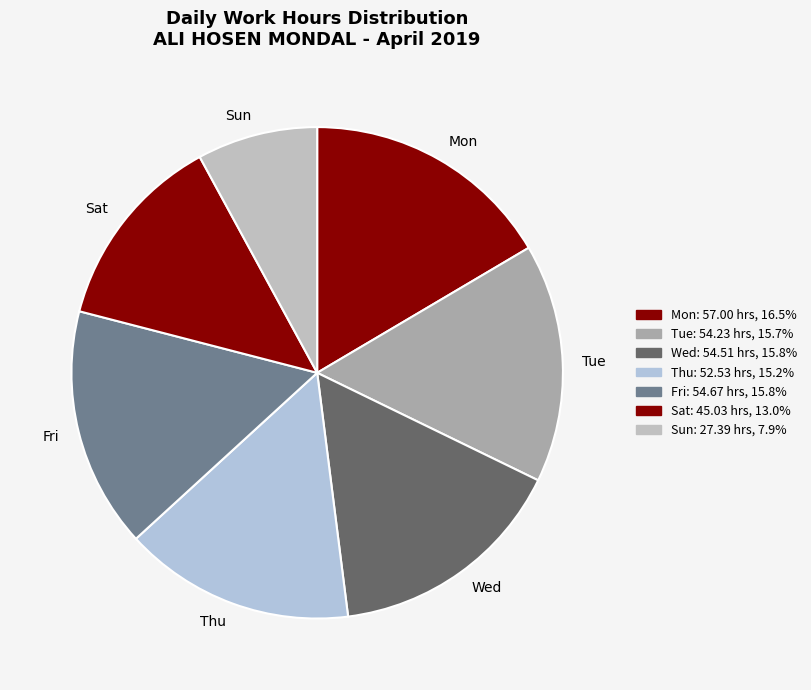

Which has a higher value, Tue or Sun?

Tue